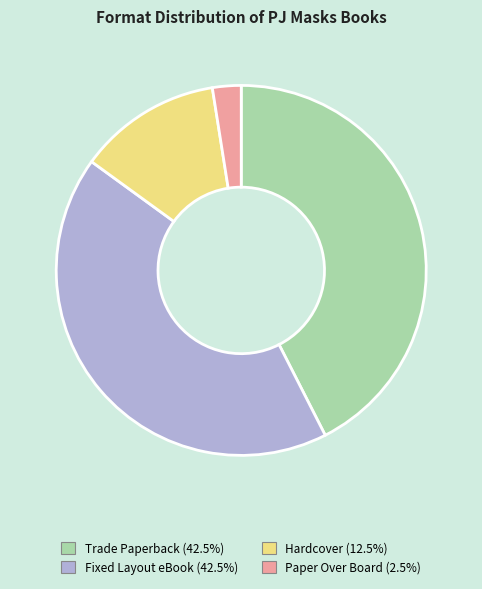

How many segments does this pie chart have?

4